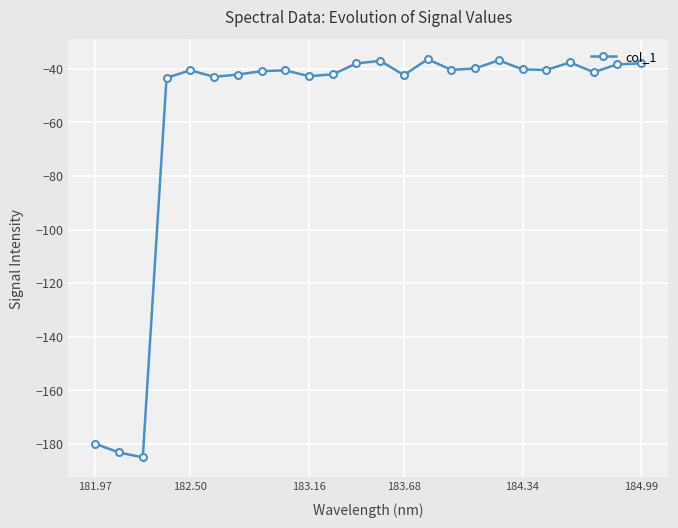

Does the chart display data point markers on the line(s)?

Yes